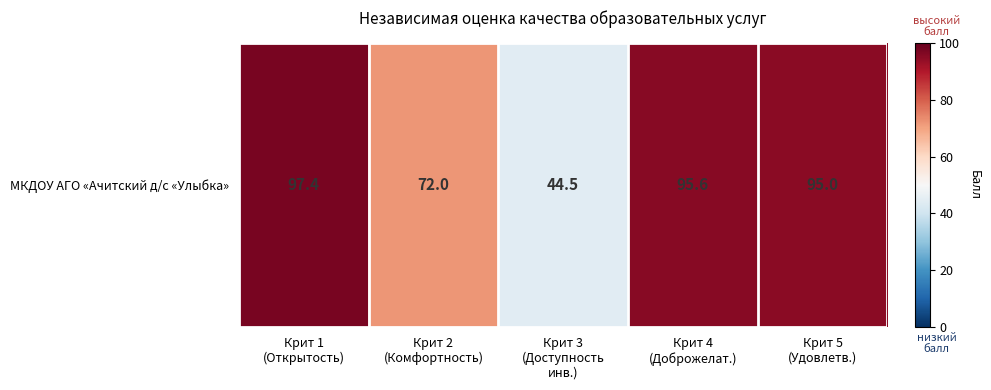

Which has a higher value, Крит 2
(Комфортность) or Крит 4
(Доброжелат.)?

Крит 4
(Доброжелат.)